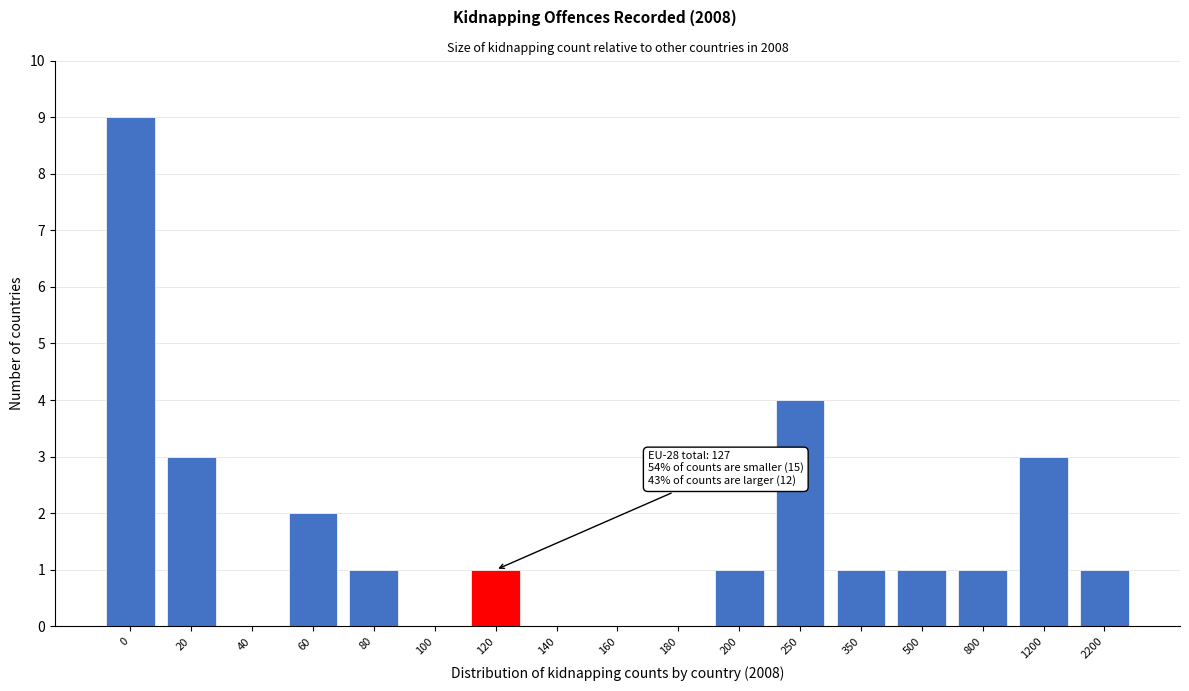

Reading left to right, transcribe all the data shown in this chart.

0=9	20=3	40=0	60=2	80=1	100=0	120=1	140=0	160=0	180=0	200=1	250=4	350=1	500=1	800=1	1200=3	2200=1